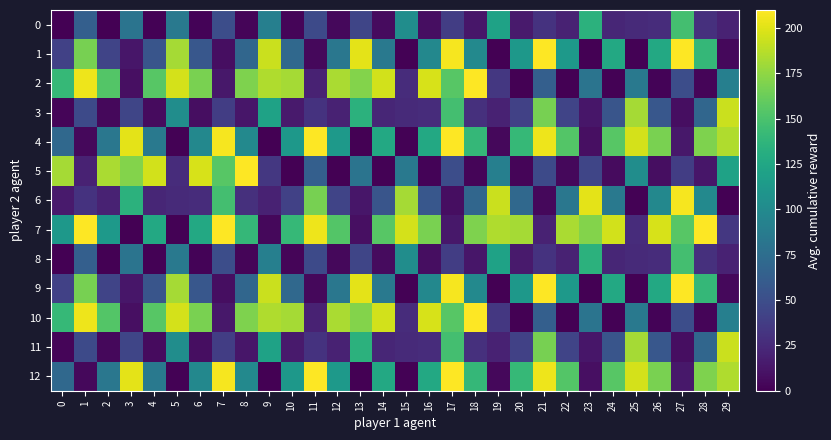

Count the number of categories in the chart.

30